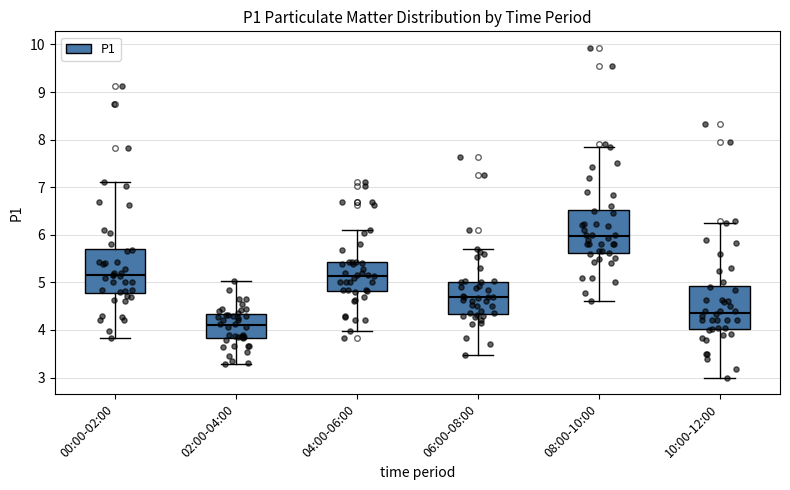

Reading left to right, transcribe this box plot: for each box, give where its median line is, the range the box spans, and where its two whiskers end, as read against the y-axis. The values are not printed on the chart, so give them approximately, as read against the axis.

00:00-02:00: median 5.2, box 4.8 to 5.7, whiskers 3.8 to 7.1
02:00-04:00: median 4.1, box 3.8 to 4.3, whiskers 3.3 to 5.0
04:00-06:00: median 5.1, box 4.8 to 5.4, whiskers 4.0 to 6.1
06:00-08:00: median 4.7, box 4.3 to 5.0, whiskers 3.5 to 5.7
08:00-10:00: median 6.0, box 5.6 to 6.5, whiskers 4.6 to 7.9
10:00-12:00: median 4.4, box 4.0 to 4.9, whiskers 3.0 to 6.3